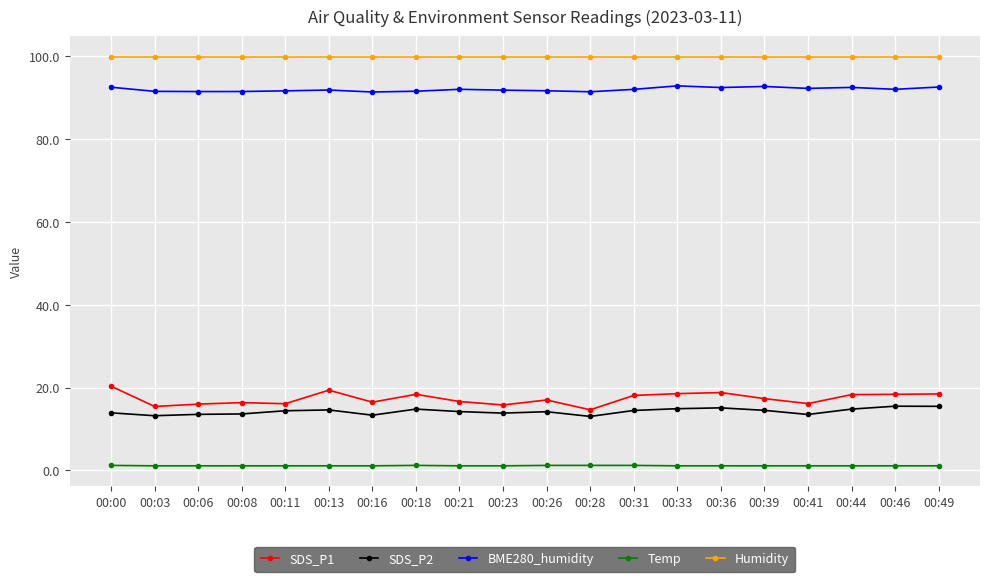

True or false: Temp and Humidity intersect in this chart.

False